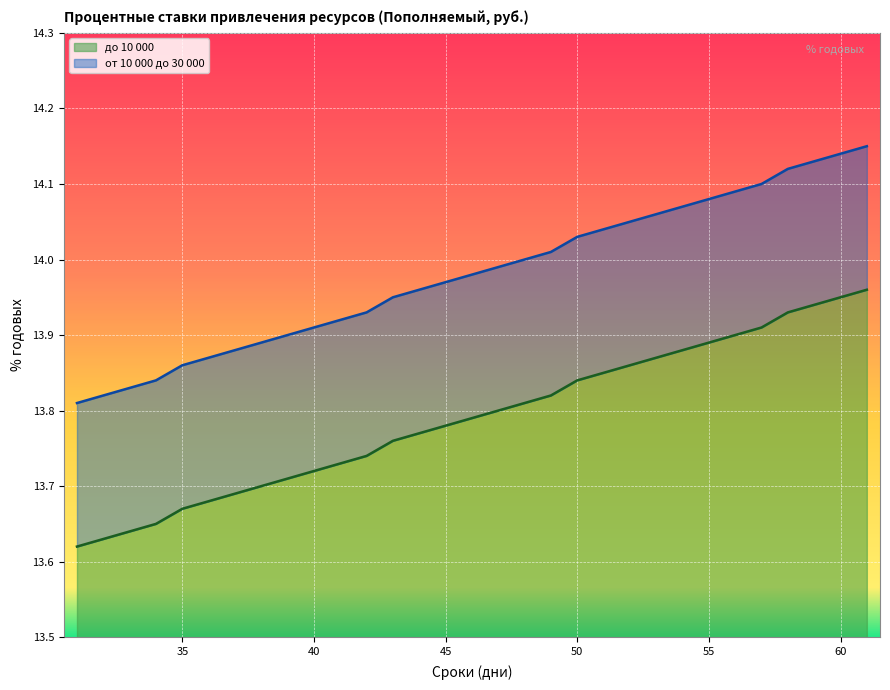

List the labels in order of от 10 000 до 30 000 value, largest first.

61, 60, 59, 58, 57, 56, 55, 54, 53, 52, 51, 50, 49, 48, 47, 46, 45, 44, 43, 42, 41, 40, 39, 38, 37, 36, 35, 34, 33, 32, 31